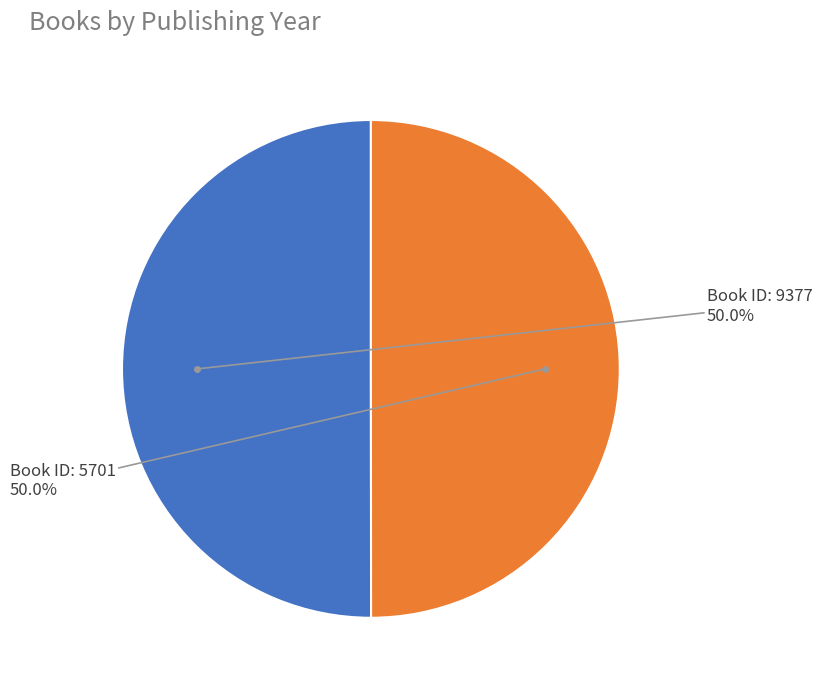

What is the largest slice in the pie chart?

9377